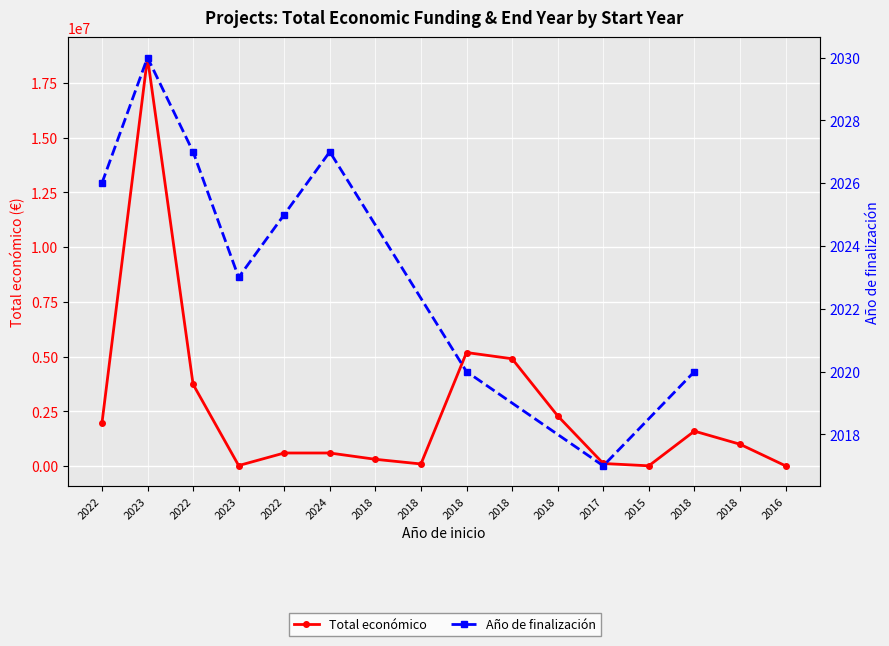

The value at 2018 is 2296067. True or false?

True